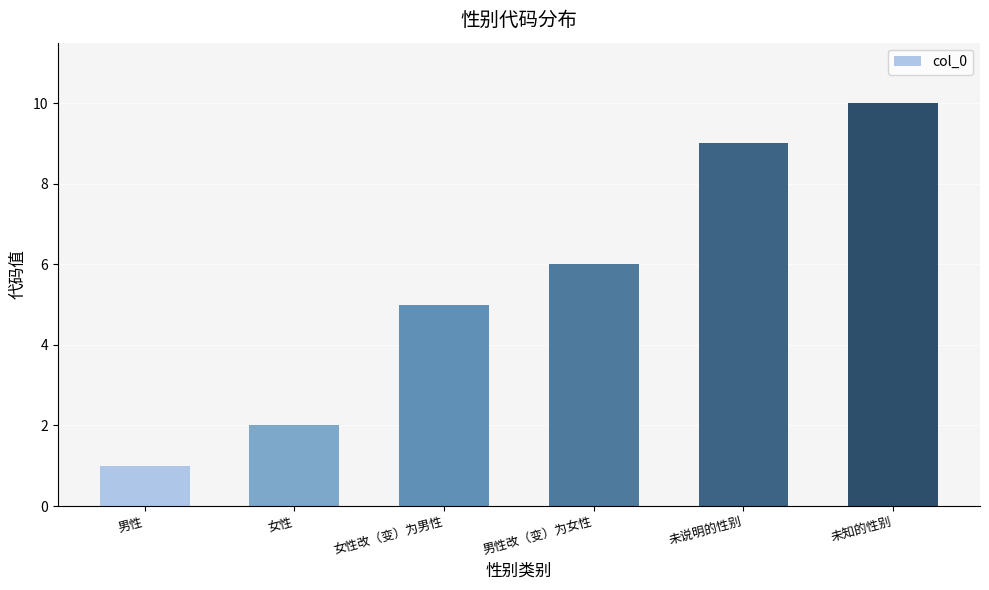

At which category does the chart reach its peak across all series?

未知的性别